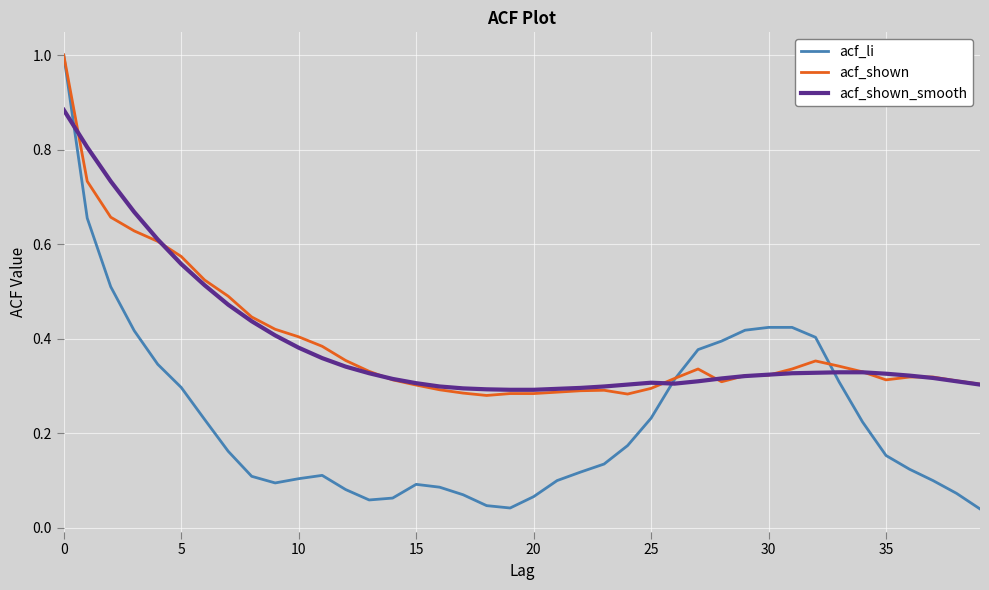

What is the maximum value for acf_shown?

1.0